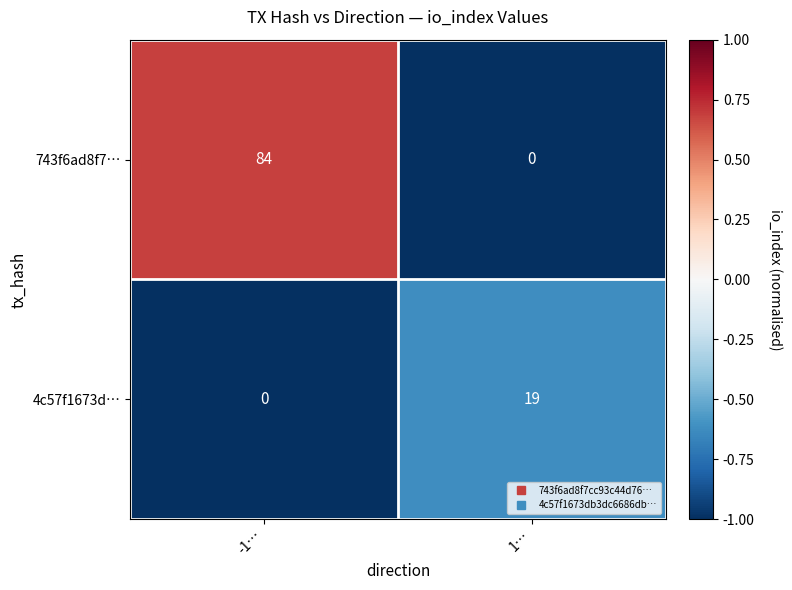

The value of 4c57f1673d… at 1… is 34. True or false?

False